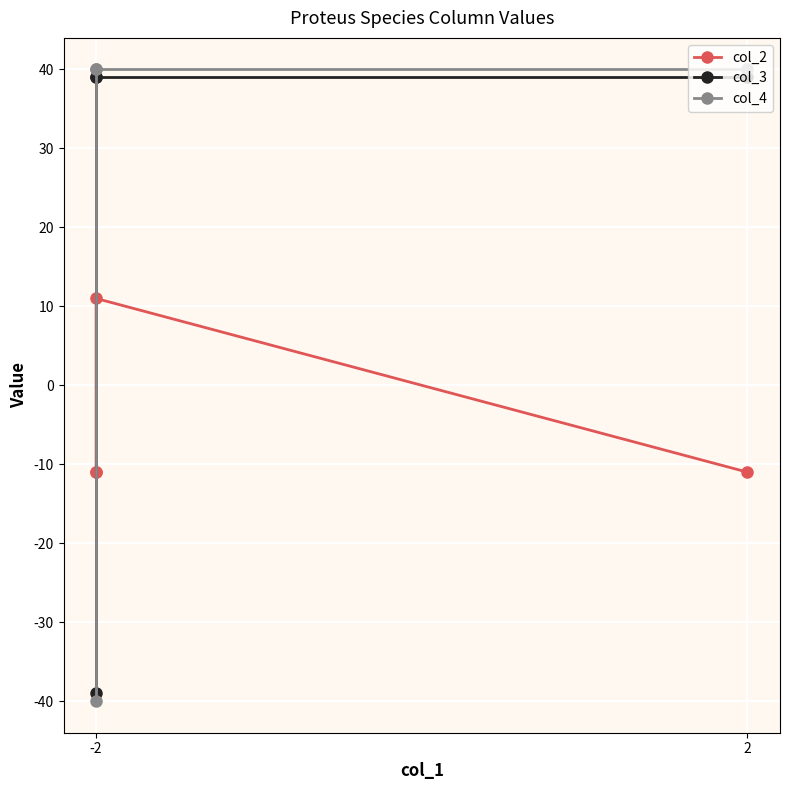

How many values in col_2 are above zero?

1